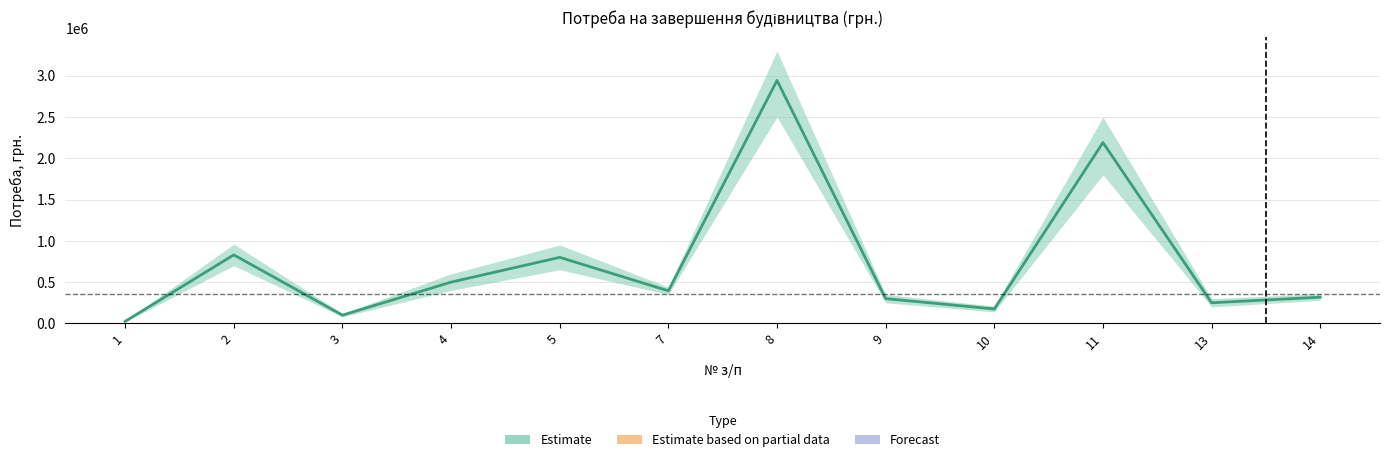

What is the difference between the values at 10 and 14?

142700